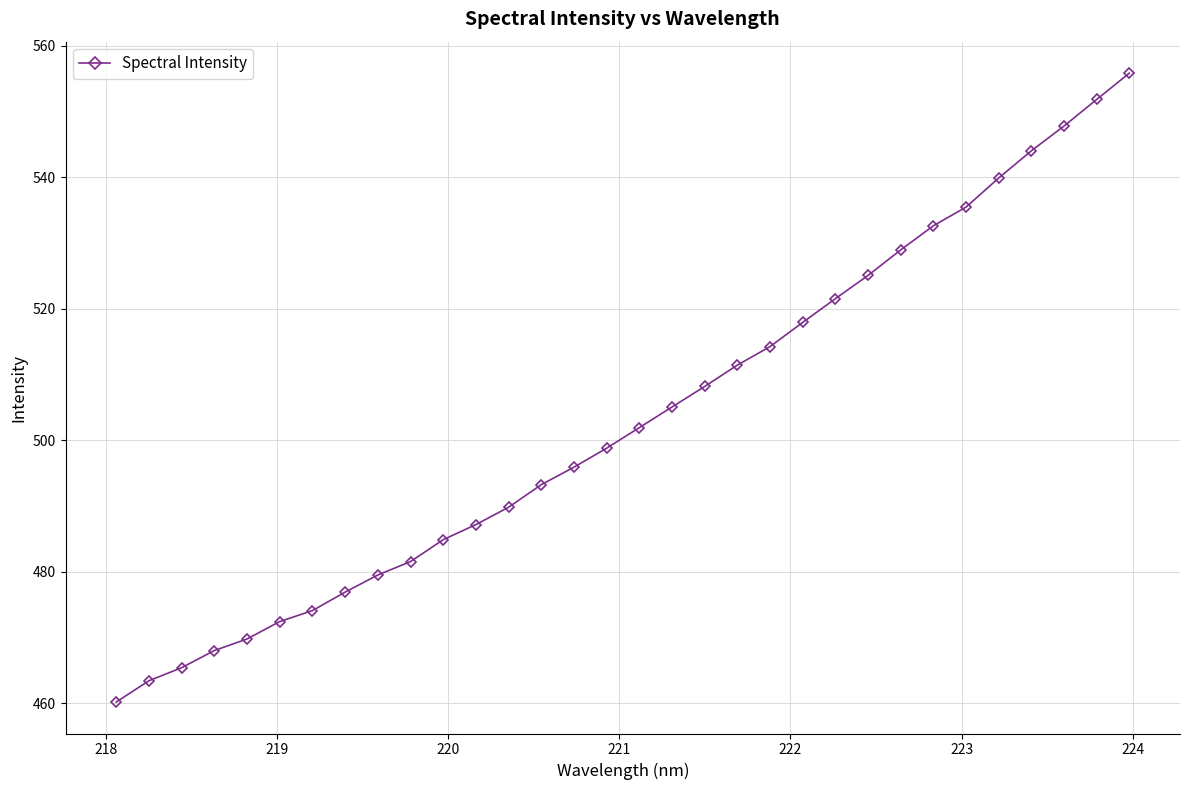

What is the value of the 5th point from the left?

469.8